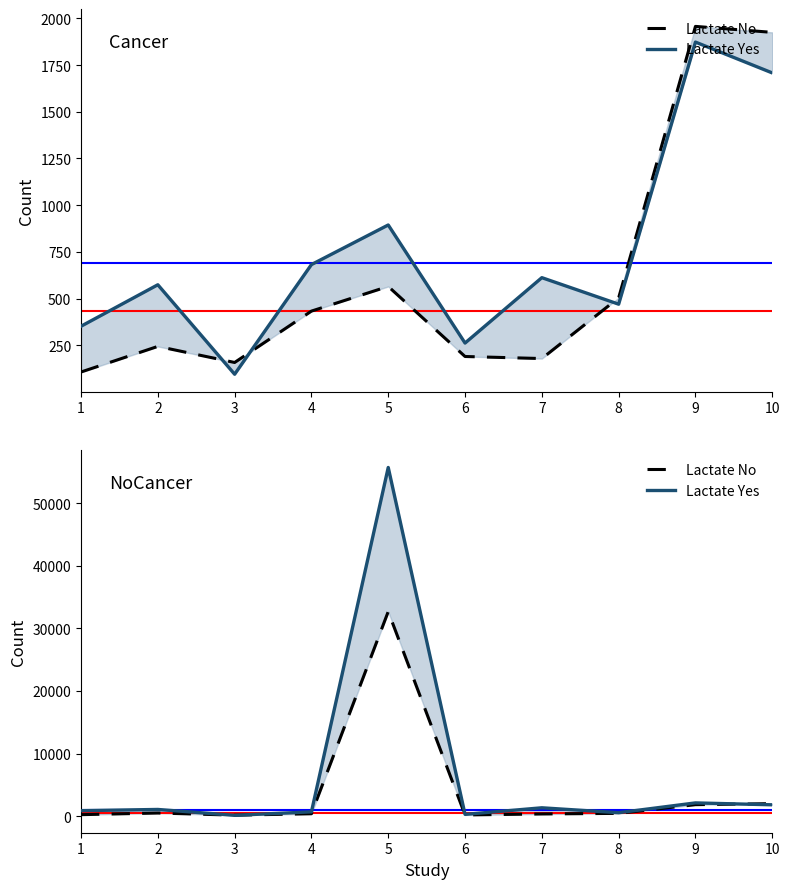

What is the spread (max minus min) of values at 10?

186